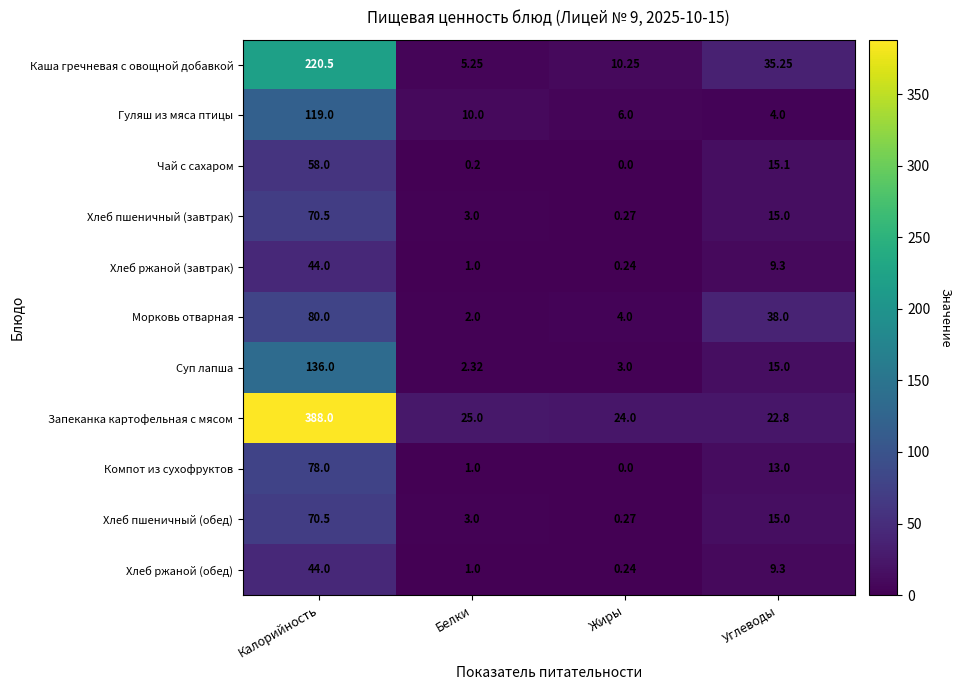

Which series changed the most between Белки and Углеводы?

Морковь отварная